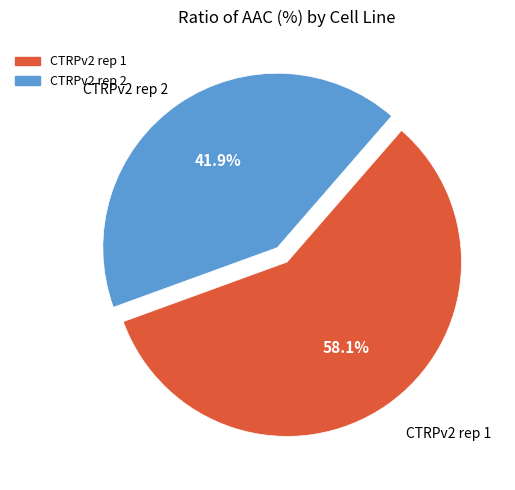

To the nearest percent, what is the difference between the CTRPv2 rep 1 and CTRPv2 rep 2 slice percentages?

16%